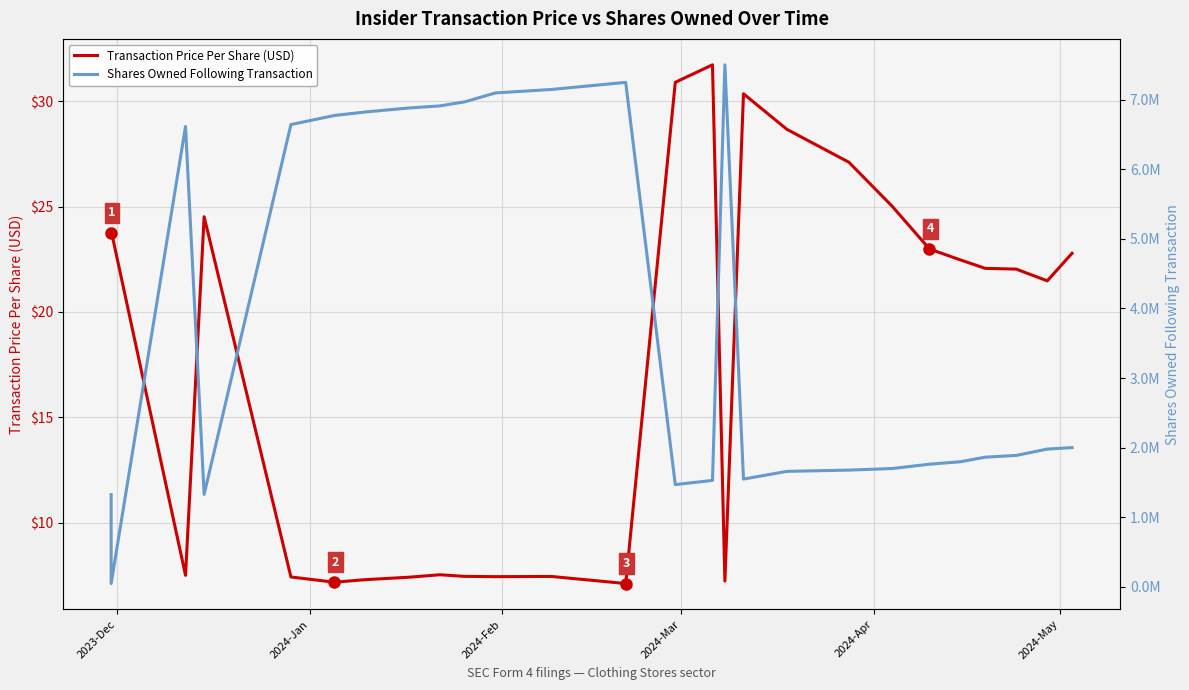

What is the value of the Transaction Price Per Share (USD) point at the 20th from the left?

25.0